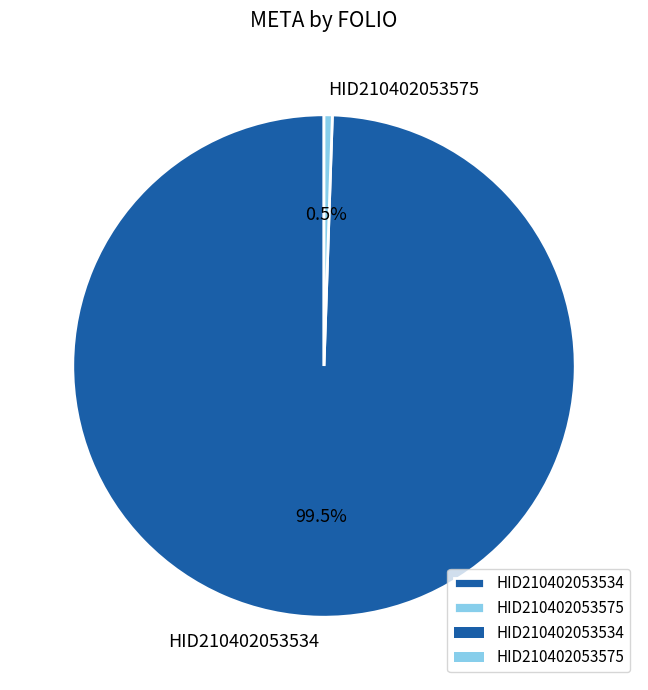

Which category has the smallest portion of the pie?

HID210402053575